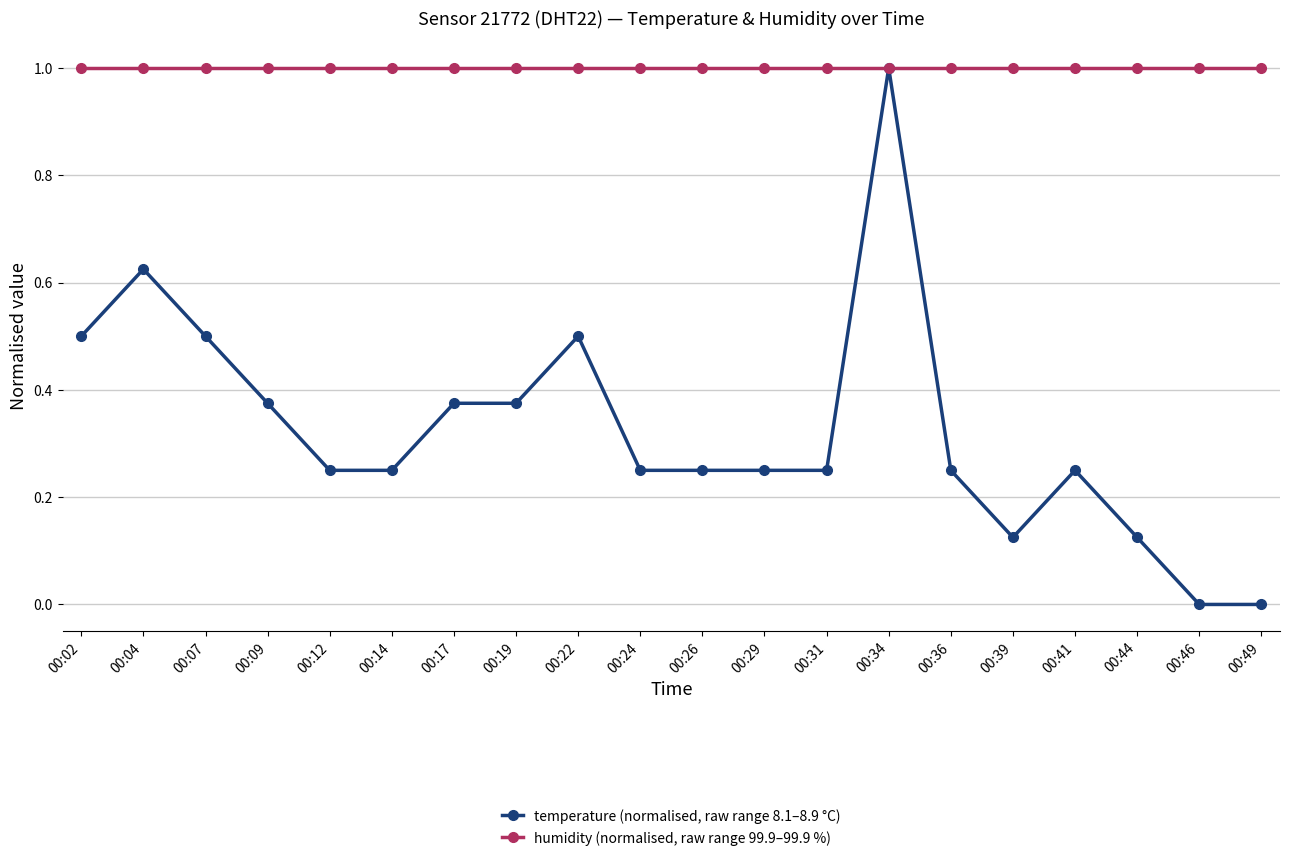

What is the spread (max minus min) of values at 00:02?

0.5